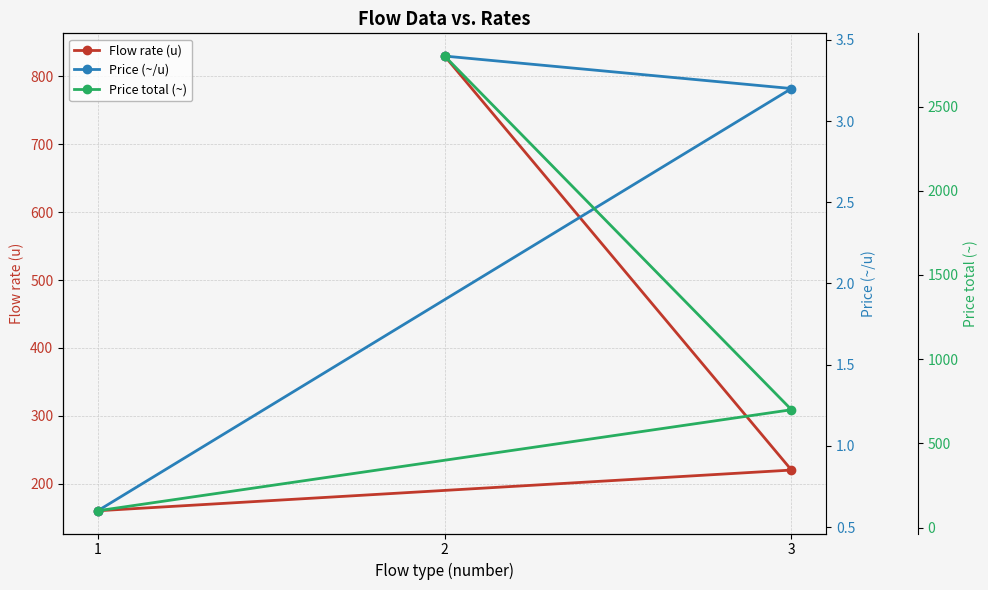

What is the label of the 3rd point from the left?

2